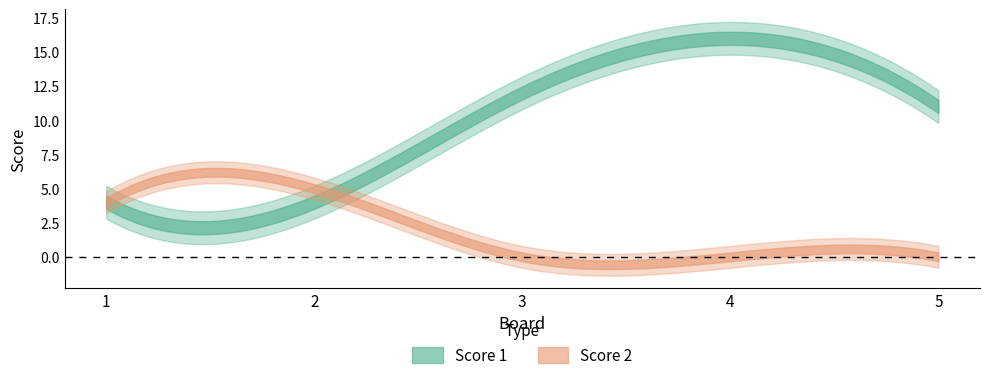

Which has a higher value, 4 or 2?

4